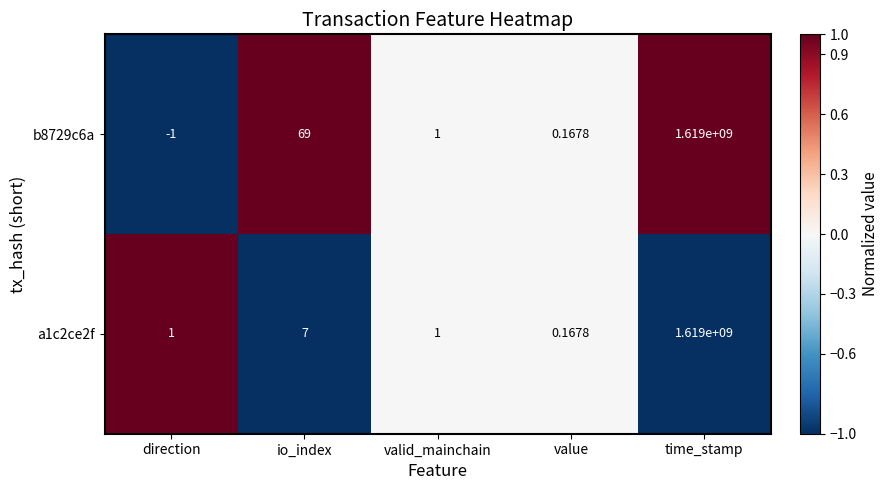

How many series are shown in this chart?

2